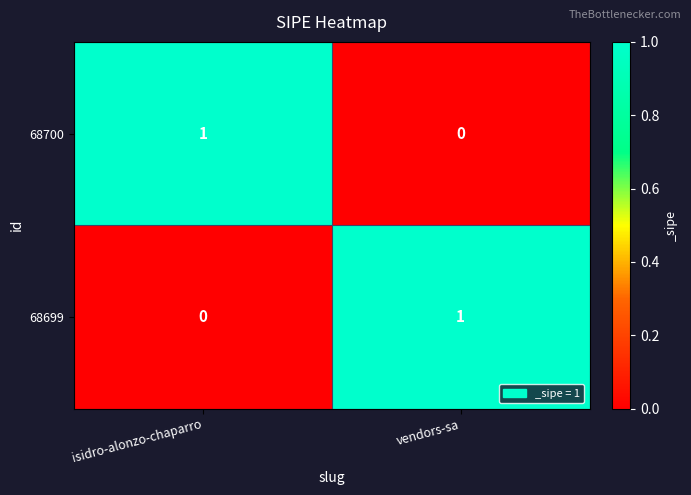

List the labels in order of 68700 value, smallest first.

vendors-sa, isidro-alonzo-chaparro